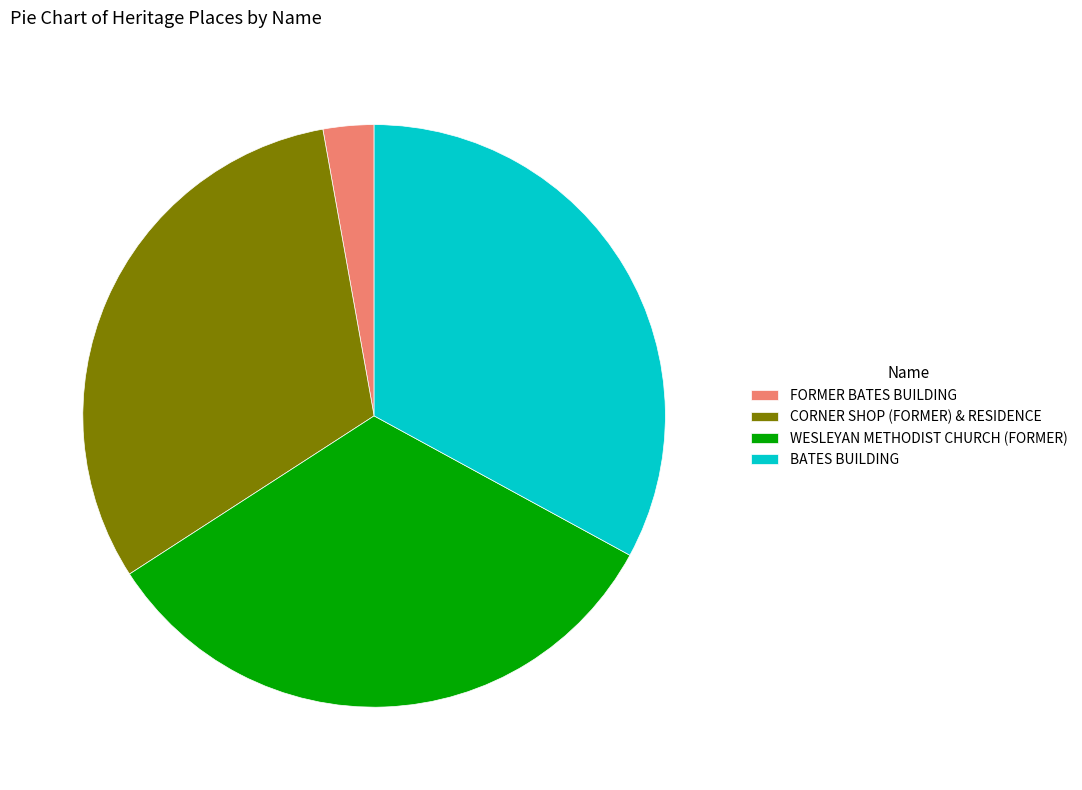

Between FORMER BATES BUILDING and CORNER SHOP (FORMER) & RESIDENCE, which is larger?

CORNER SHOP (FORMER) & RESIDENCE